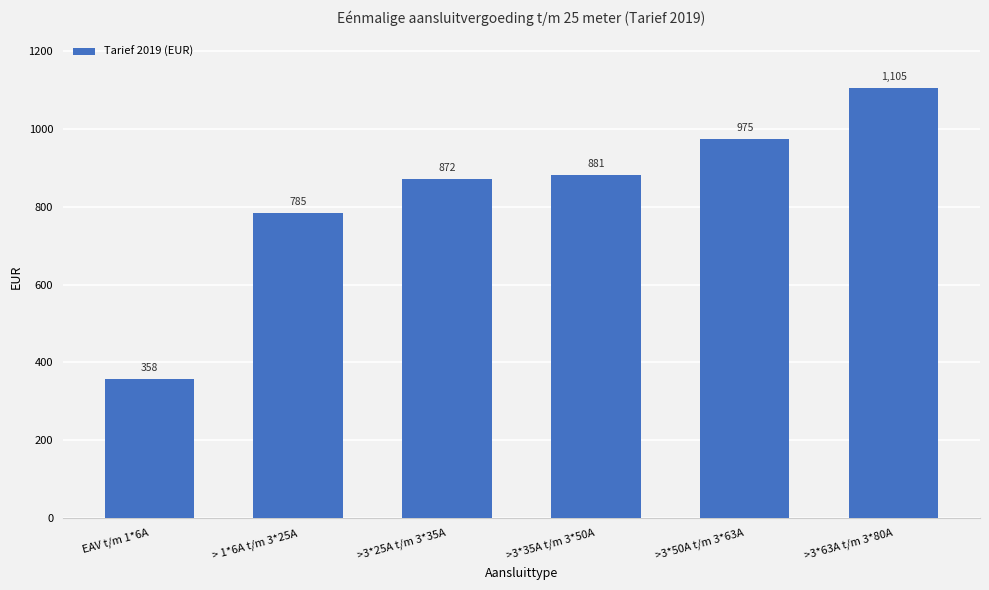

The value at >3*63A t/m 3*80A is 1105.3. True or false?

True